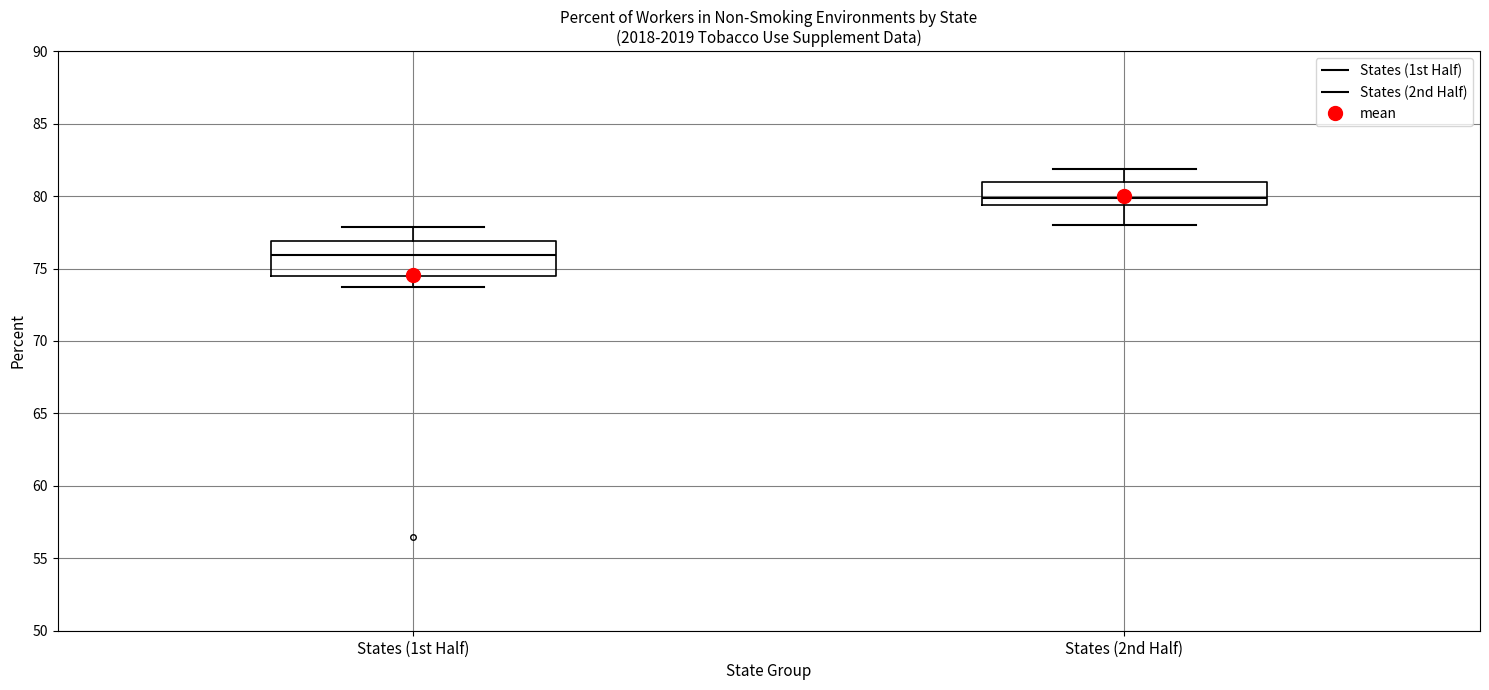

Reading left to right, read every box against the y-axis: the position of its median line, the range the box covers, and the ends of its whiskers. The values are not printed on the chart, so give them approximately, as read against the axis.

States (1st Half): median 76.0, box 74.5 to 77.0, whiskers 73.5 to 78.0
States (2nd Half): median 80.0, box 79.5 to 81.0, whiskers 78.0 to 82.0